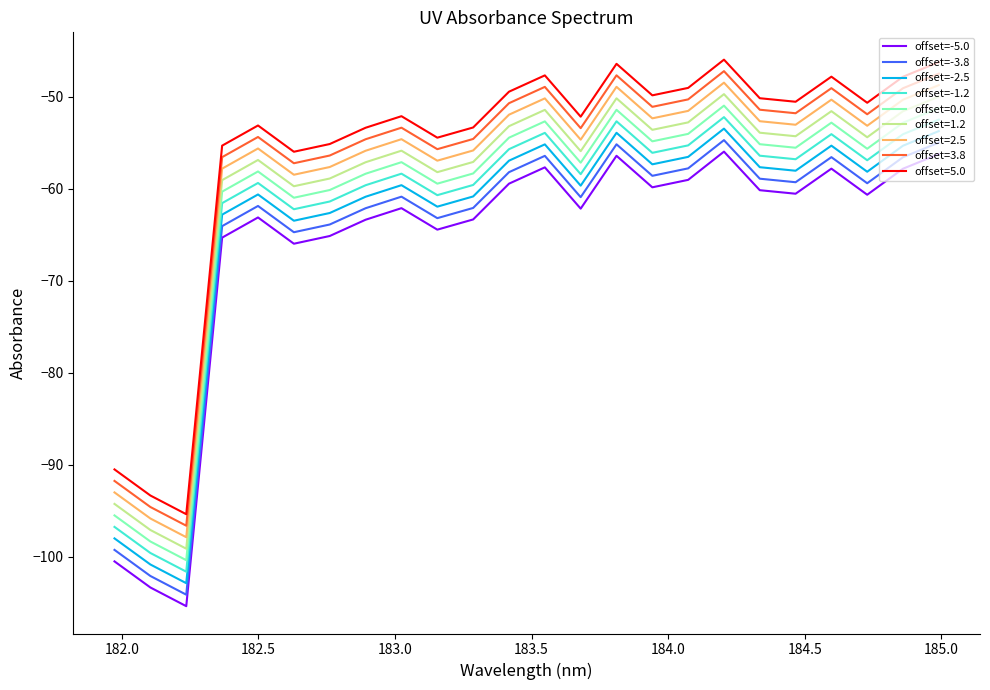

What is the maximum value shown in the chart?

-45.9